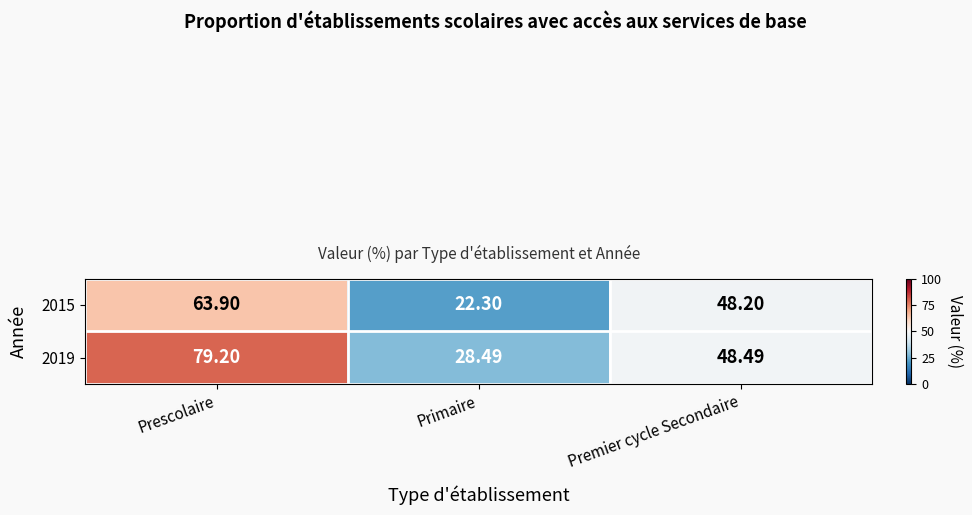

Rank the series by their average value, from highest to lowest.

2019, 2015